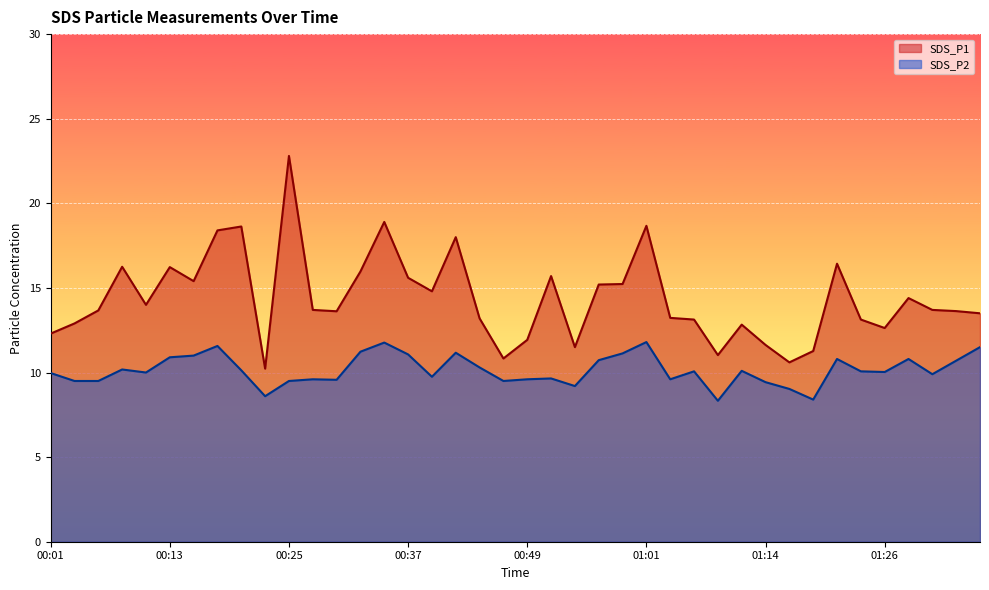

What is the greatest value displayed?

22.8